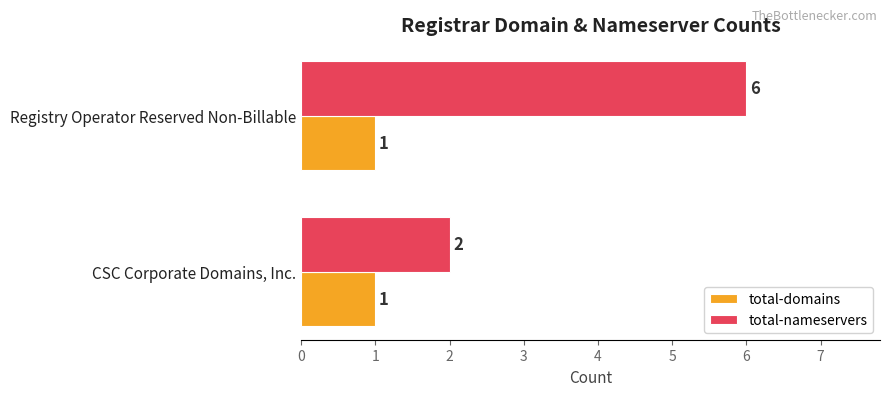

How many series are shown in this chart?

2